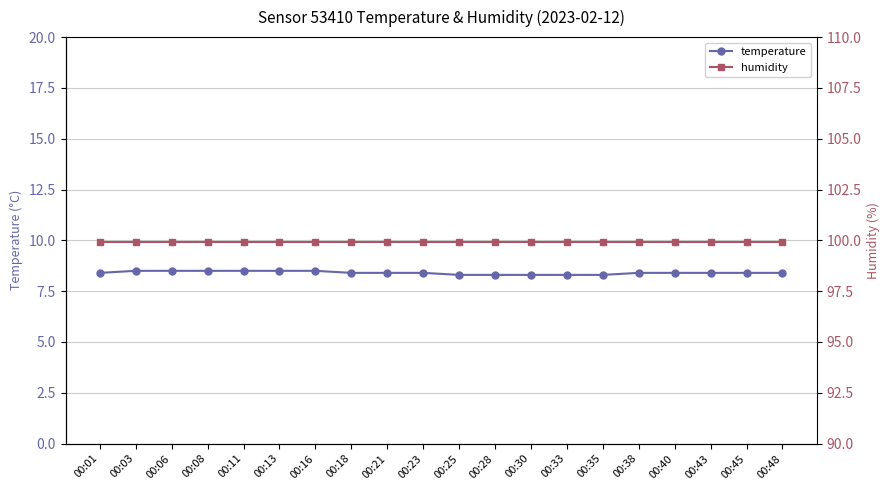

True or false: humidity and temperature intersect in this chart.

False